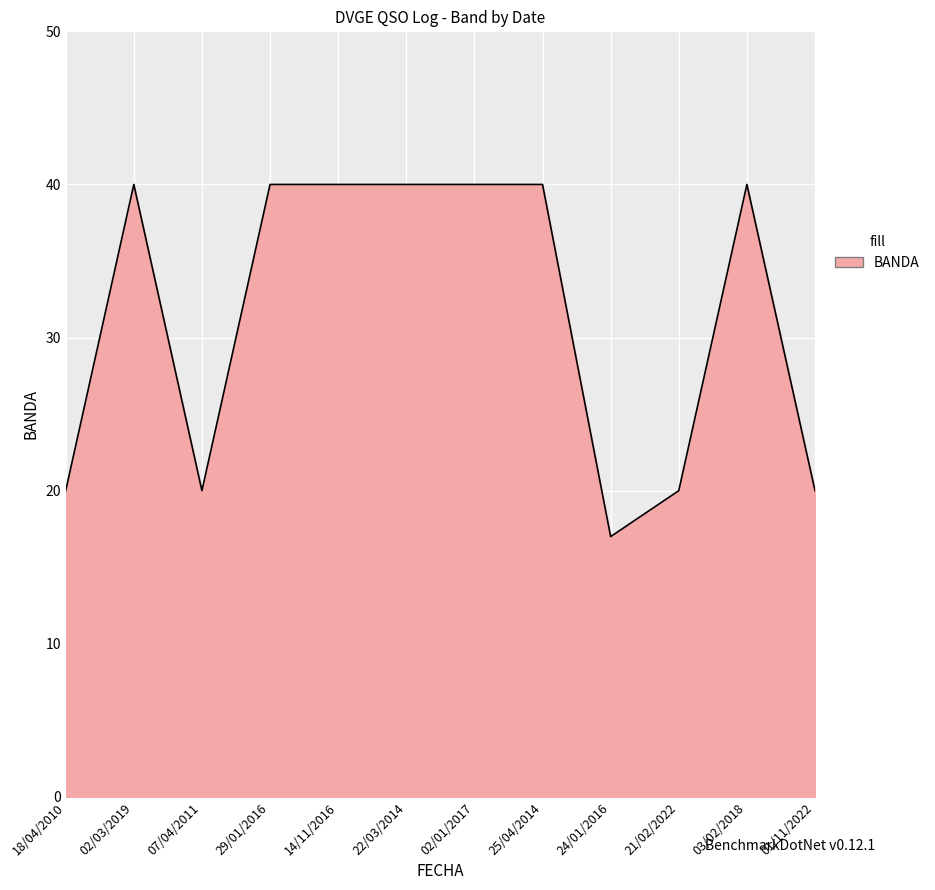

What position from the right is 14/11/2016?

8